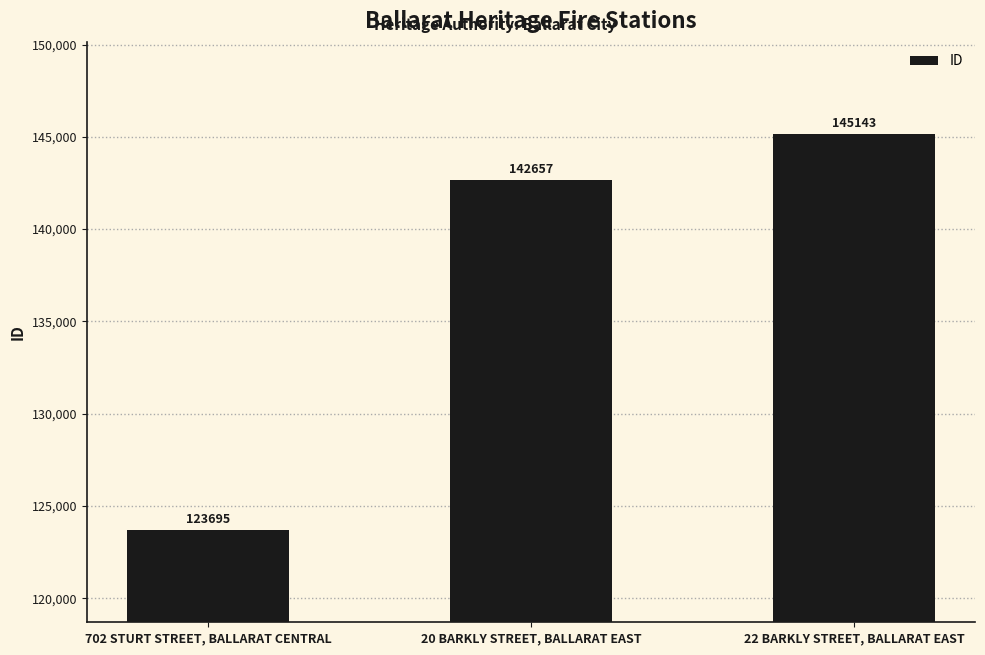

Rank the categories by value from highest to lowest.

22 BARKLY STREET, BALLARAT EAST, 20 BARKLY STREET, BALLARAT EAST, 702 STURT STREET, BALLARAT CENTRAL